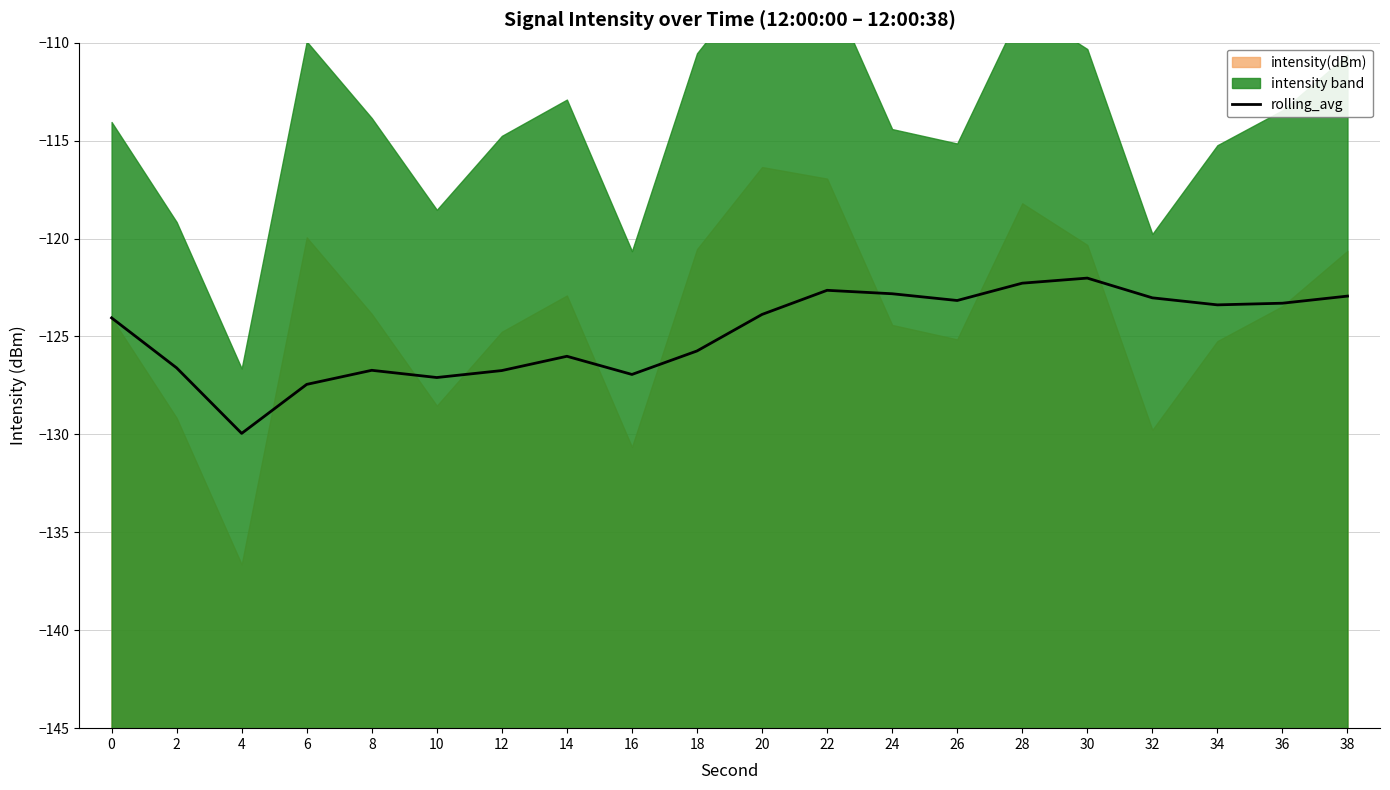

How many lines are shown in the chart?

1